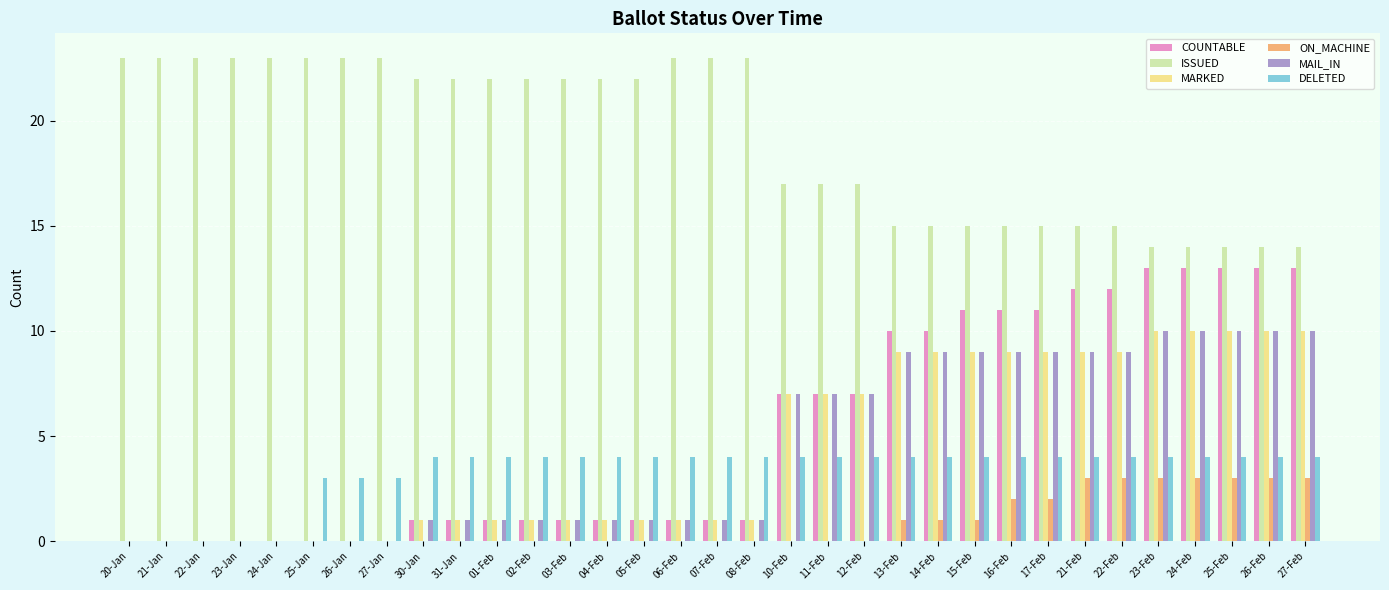

What is the sum of all MARKED values?

144